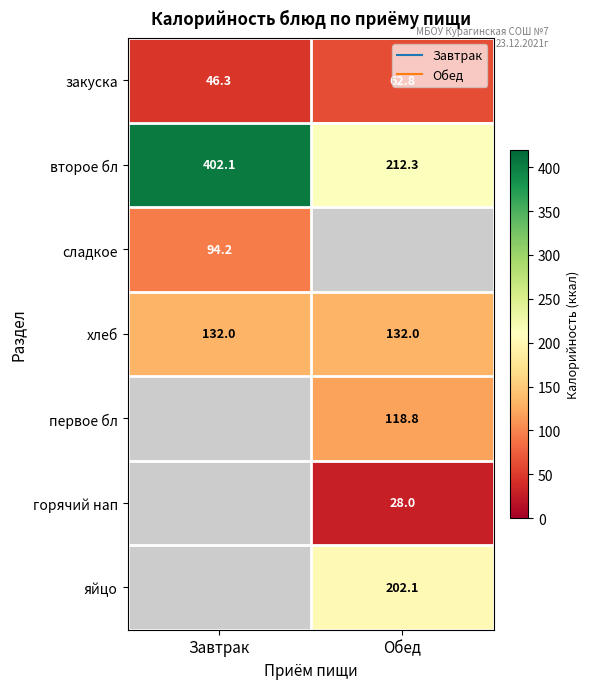

How many values in горячий нап are above zero?

1